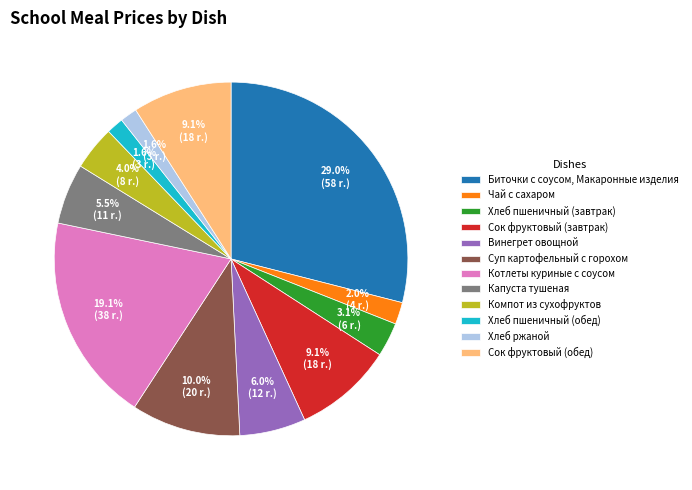

What is the ratio of the value at Винегрет овощной to the value at Суп картофельный с горохом?

0.6